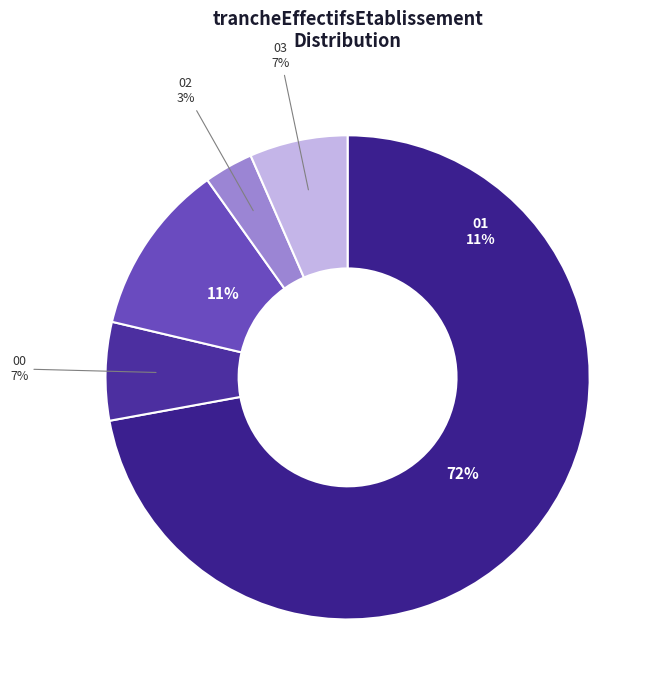

To the nearest percent, what portion does NN represent?

72%